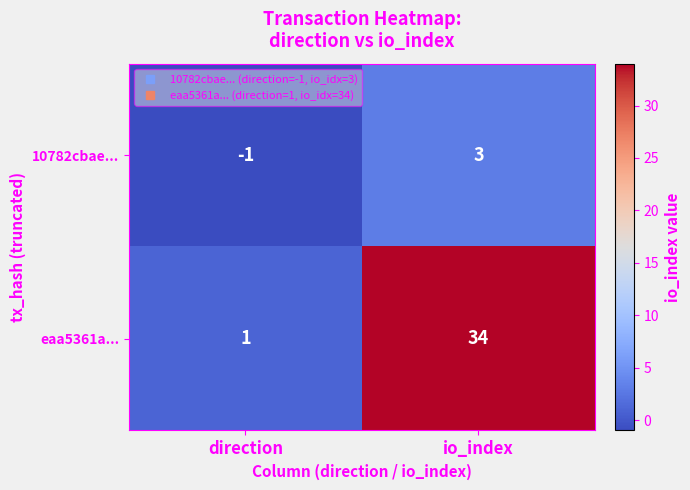

Count the number of categories in the chart.

2